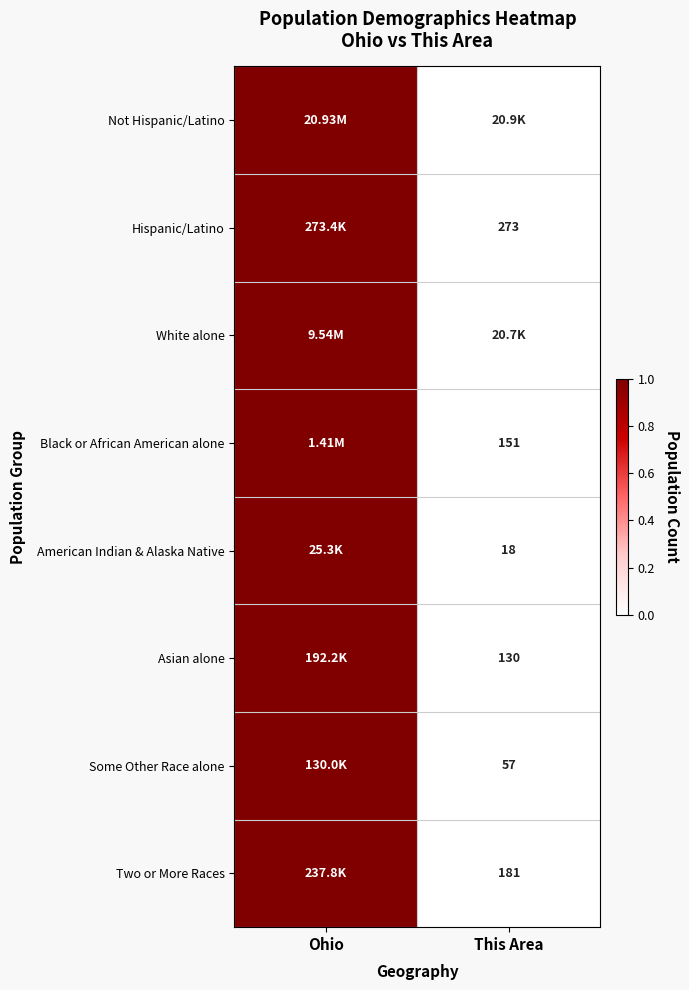

At which category is the sum across all series the highest?

Ohio